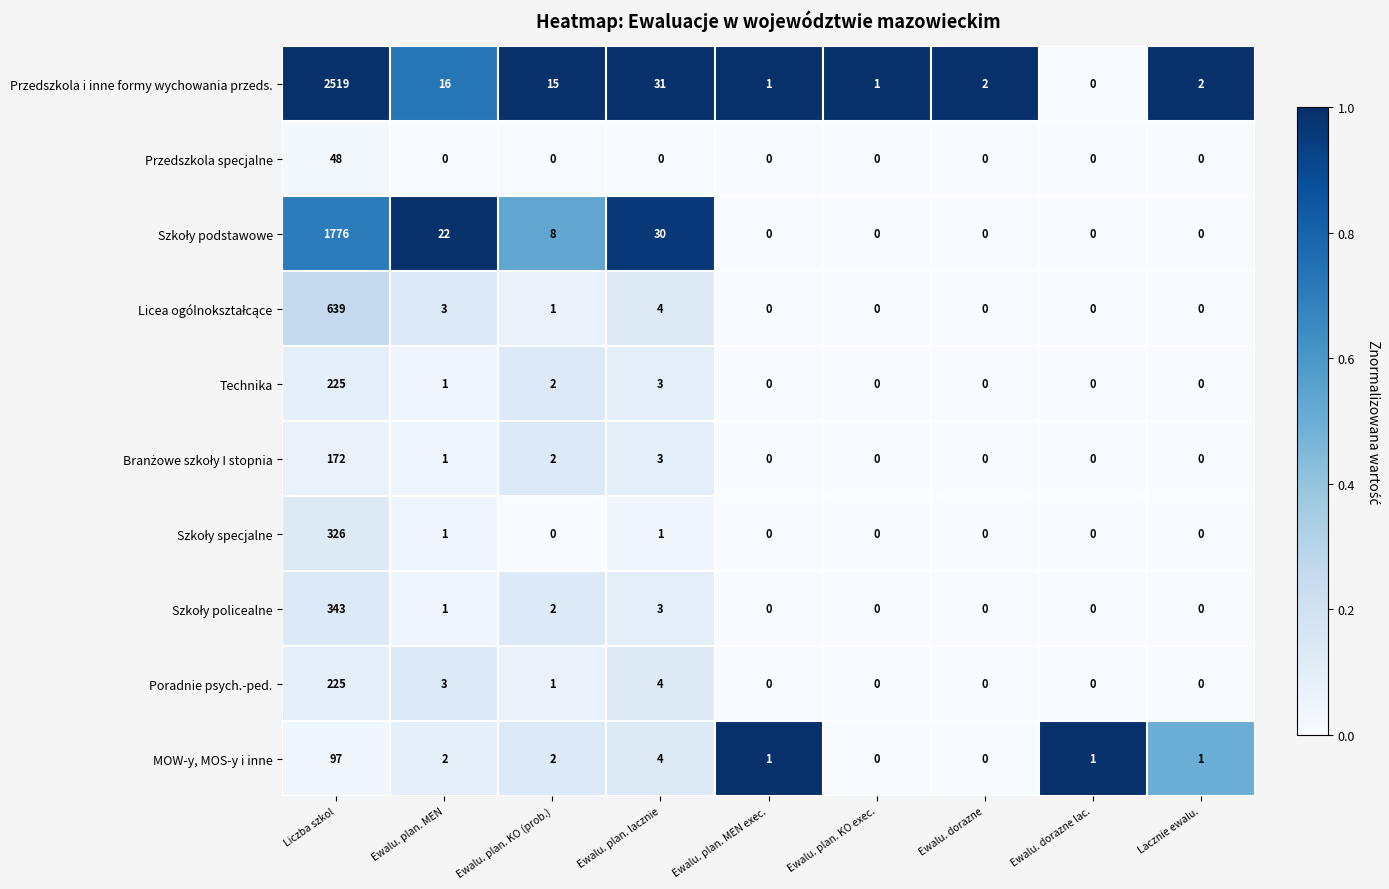

What is the difference between the maximum and minimum values in the Przedszkola specjalne series?

48